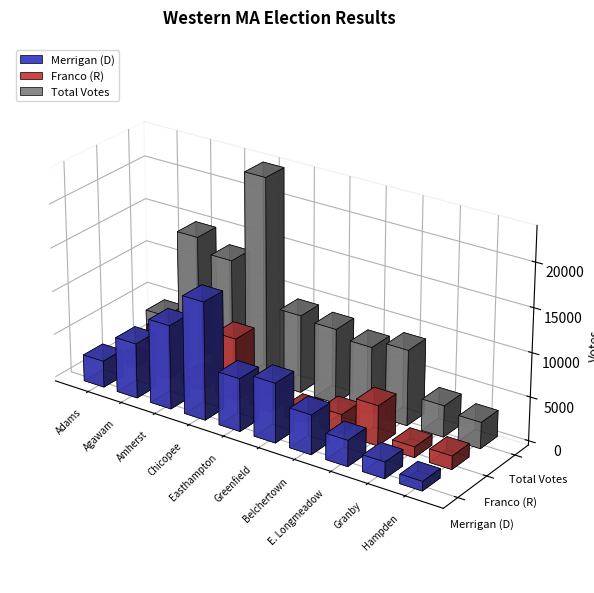

How many values in the Franco (R) series are below 1890?

5